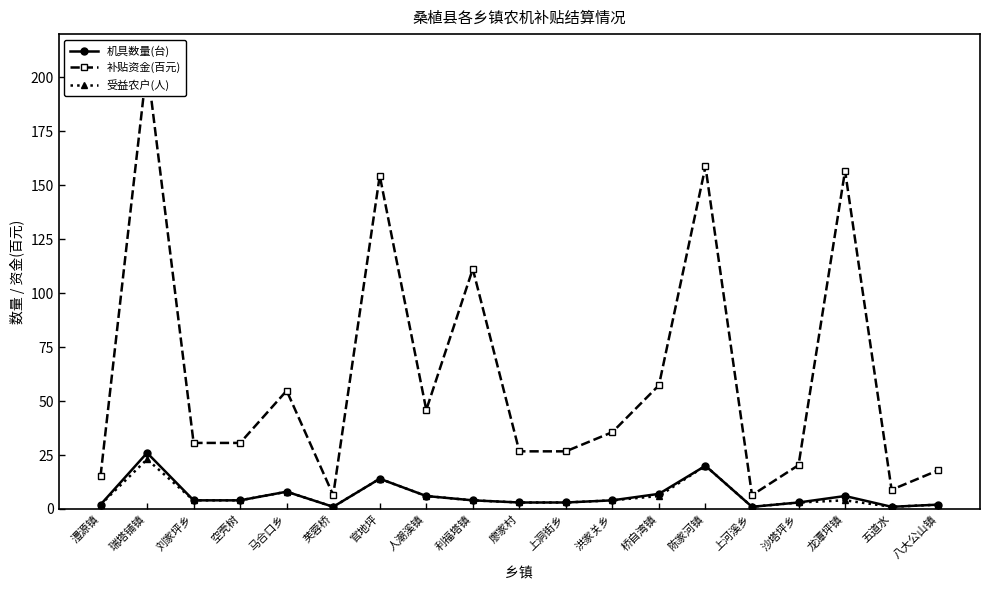

True or false: 补贴资金(百元) and 机具数量(台) intersect in this chart.

False